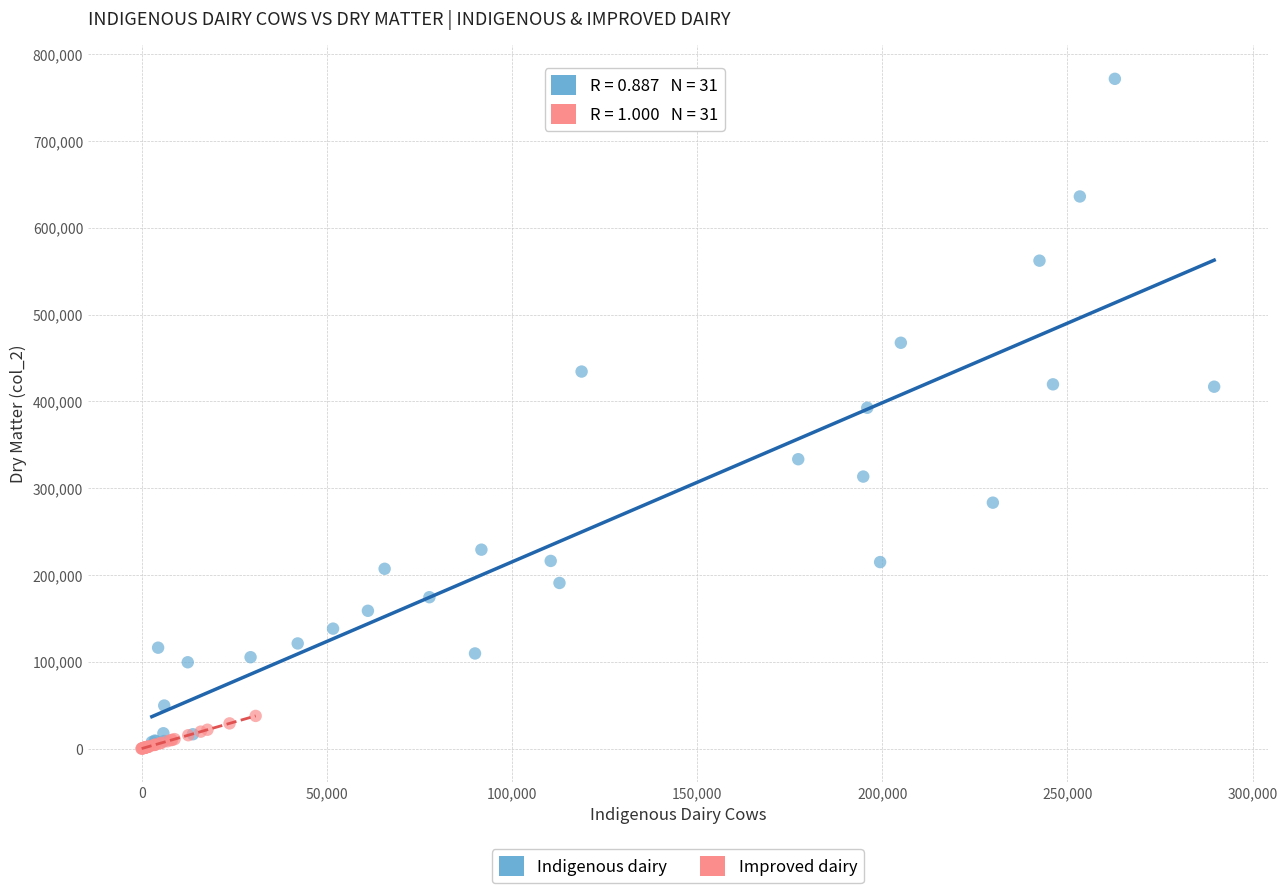

Which series contains the lowest Y value?

Improved dairy